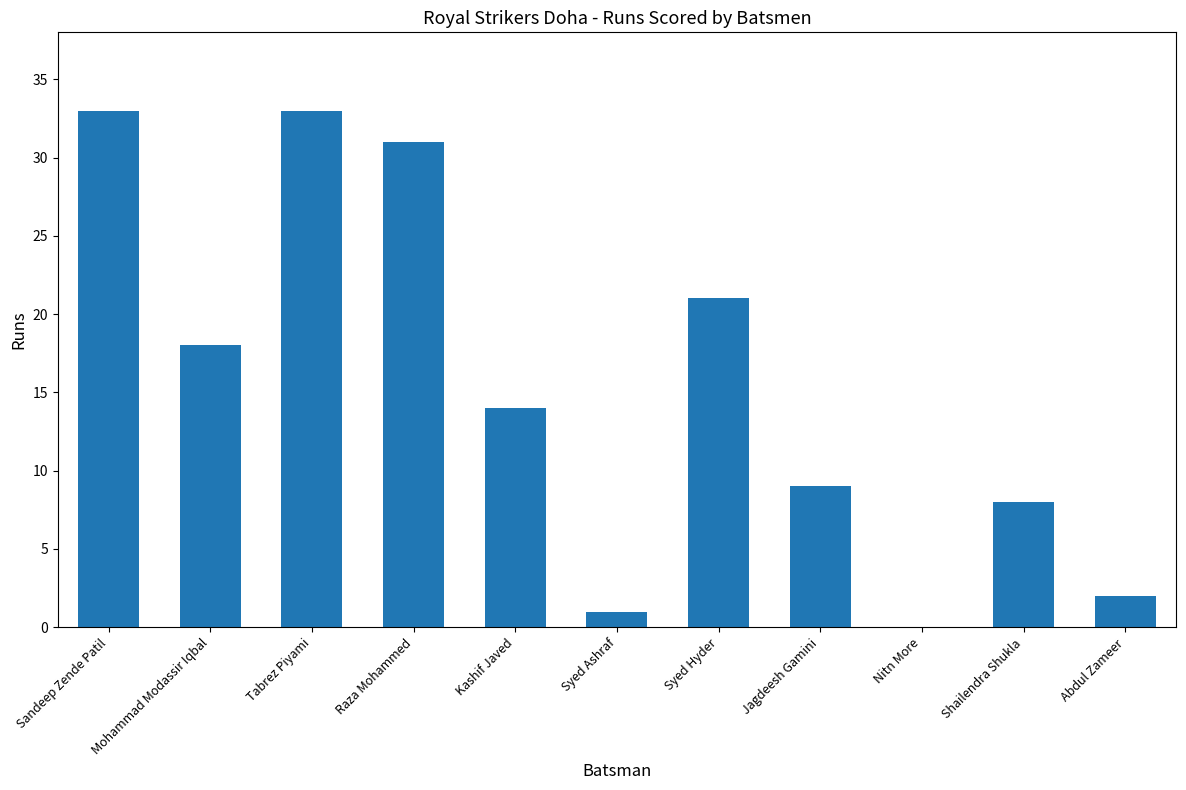

Is it true that the value at Raza Mohammed is 54?

False